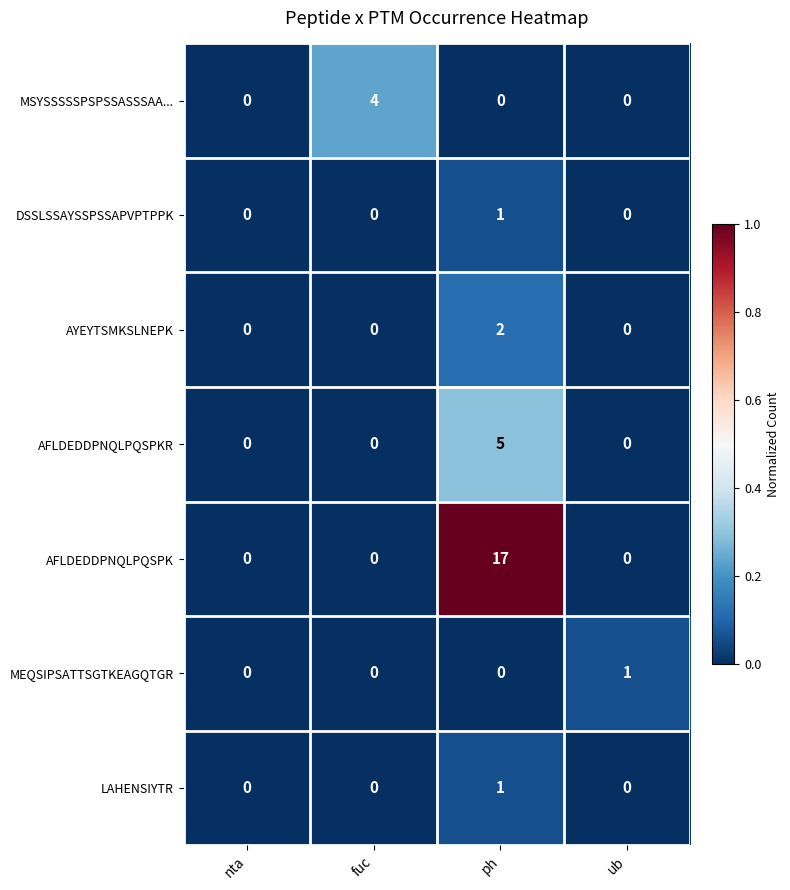

Reading left to right, what are all the values shown in this chart?

MSYSSSSSPSPSSASSSAA...: 0	4	0	0
DSSLSSAYSSPSSAPVPTPPK: 0	0	1	0
AYEYTSMKSLNEPK: 0	0	2	0
AFLDEDDPNQLPQSPKR: 0	0	5	0
AFLDEDDPNQLPQSPK: 0	0	17	0
MEQSIPSATTSGTKEAGQTGR: 0	0	0	1
LAHENSIYTR: 0	0	1	0